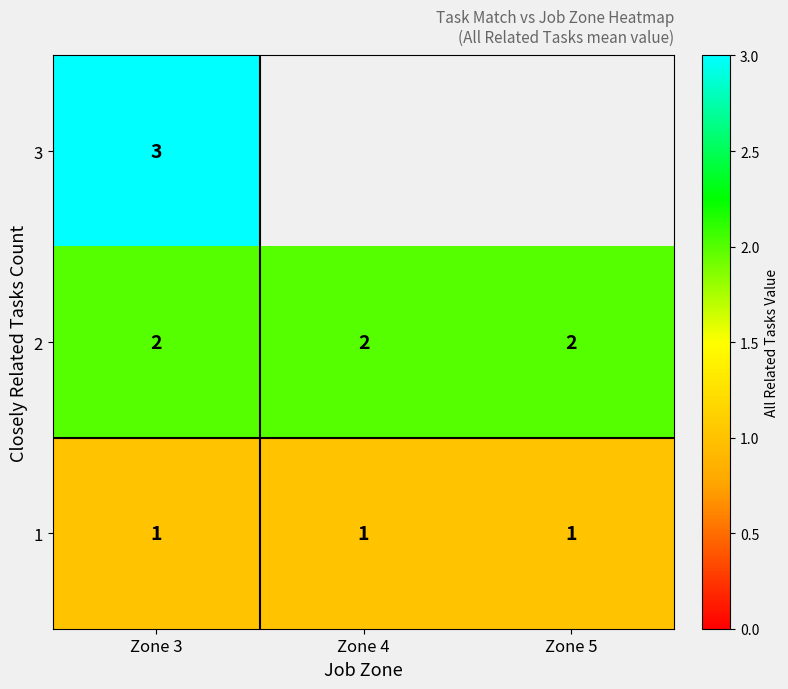

What is the spread (max minus min) of values at Zone 3?

2